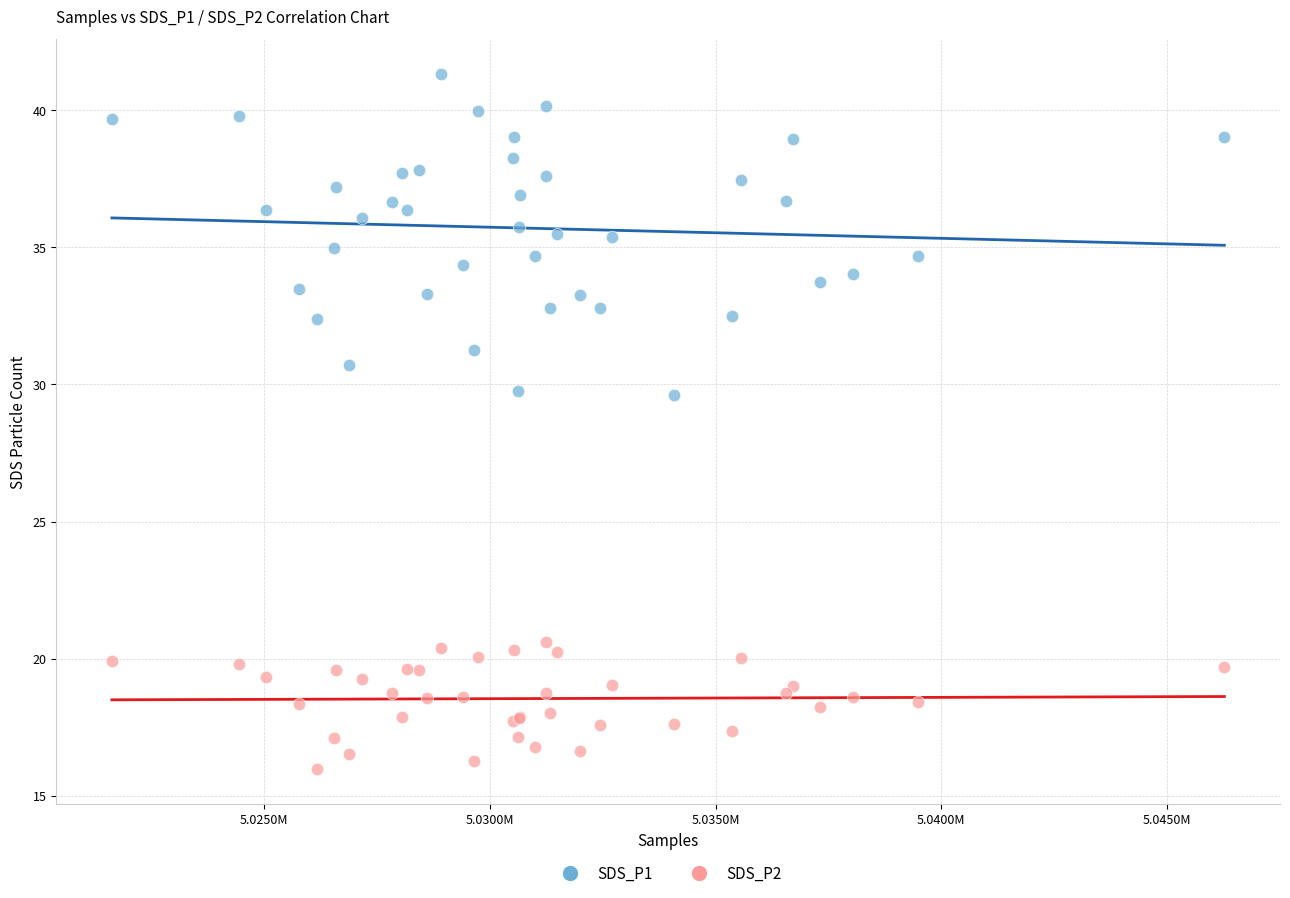

Which series contains the highest Y value?

SDS_P1